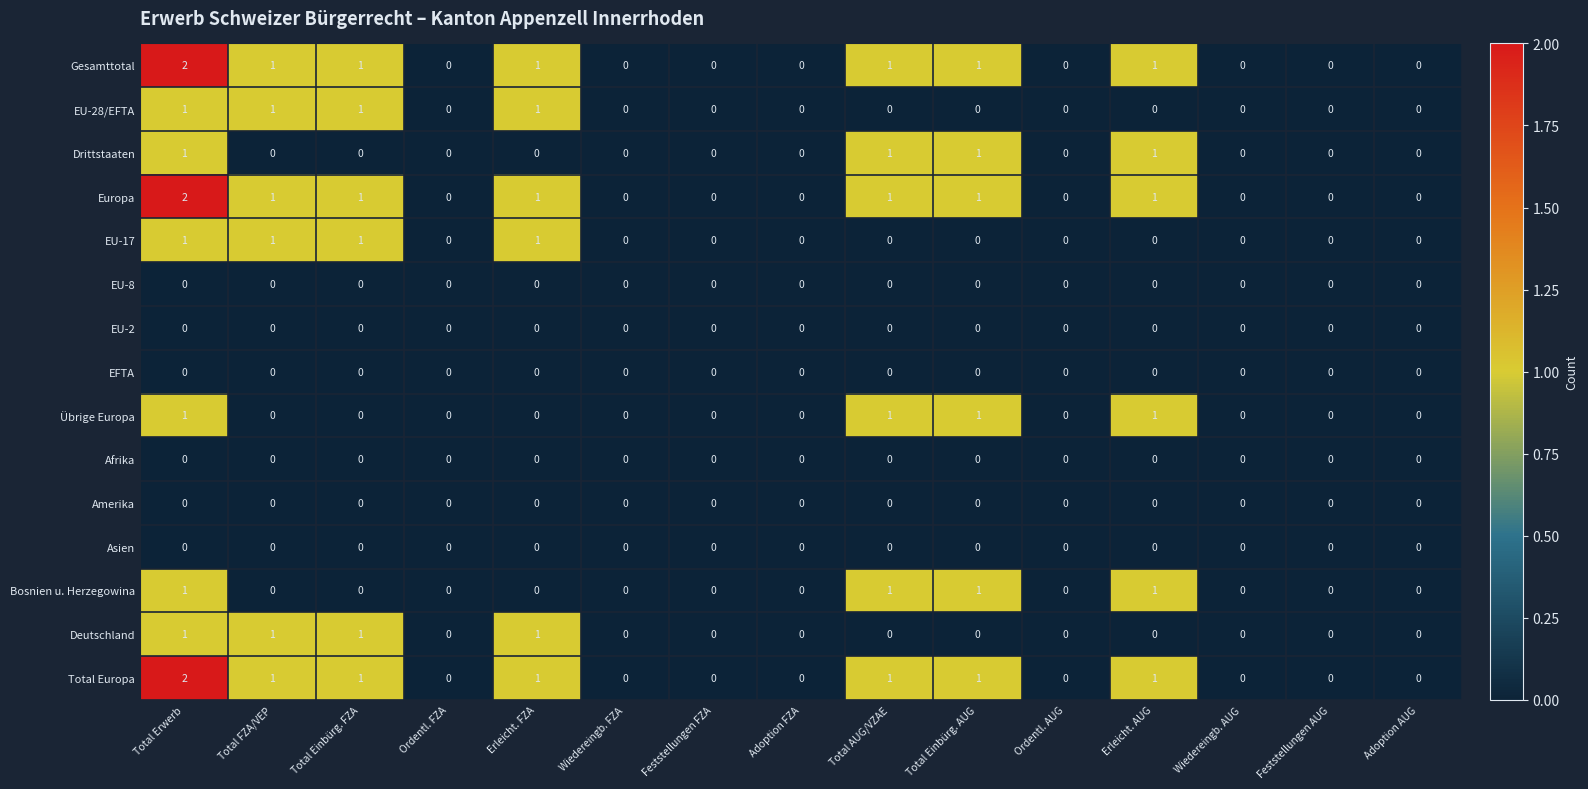

The value of Übrige Europa at Erleicht. FZA is -1. True or false?

False